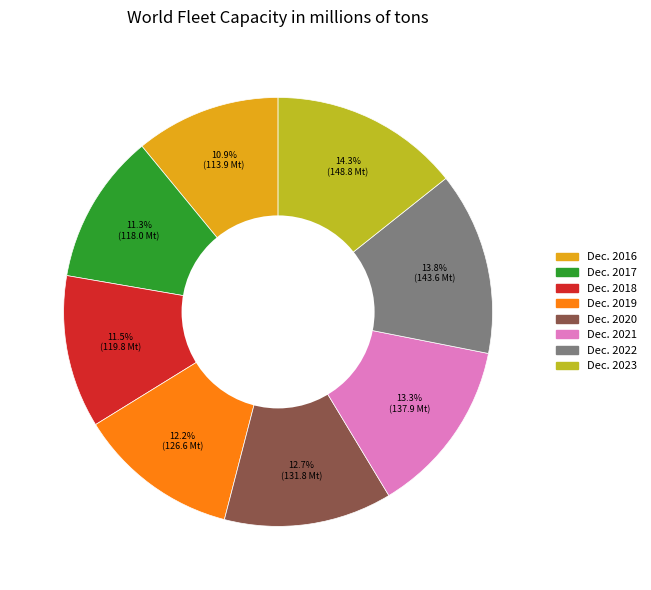

Is Dec. 2020 the majority of the pie?

No